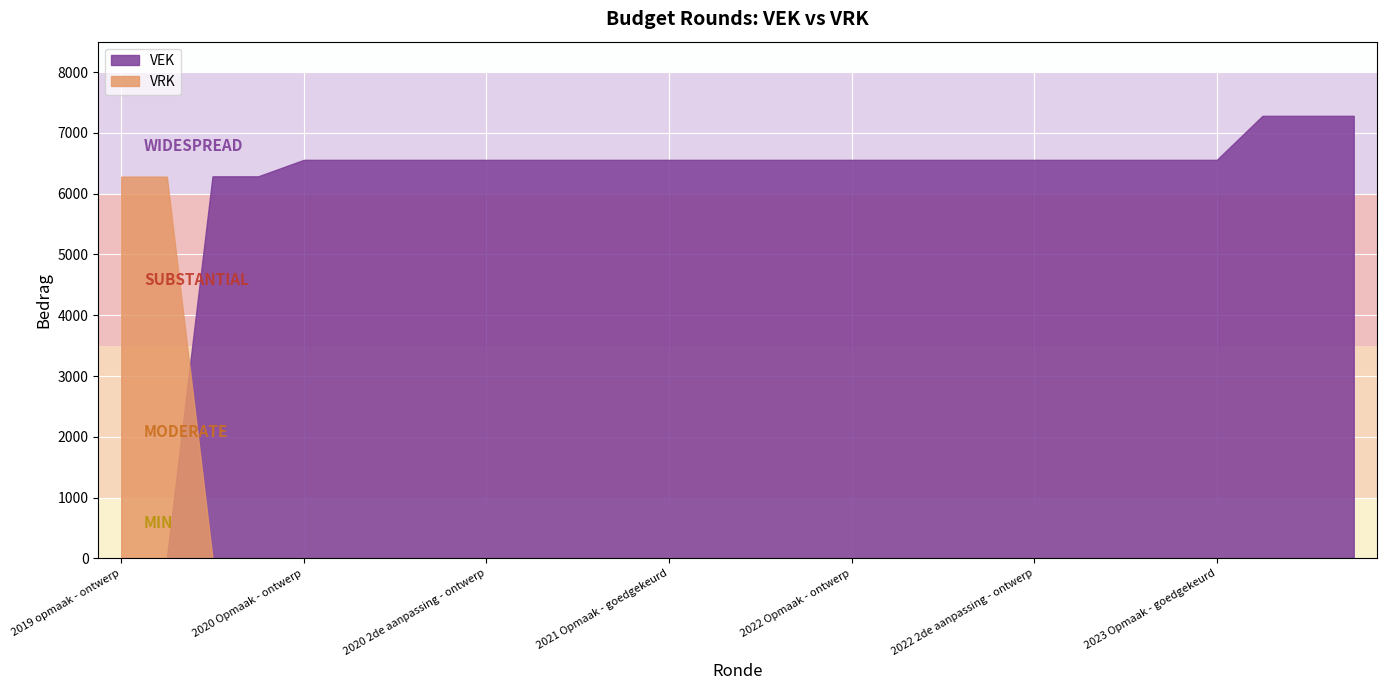

What position from the right is 2023 Opmaak - ontwerp?

5